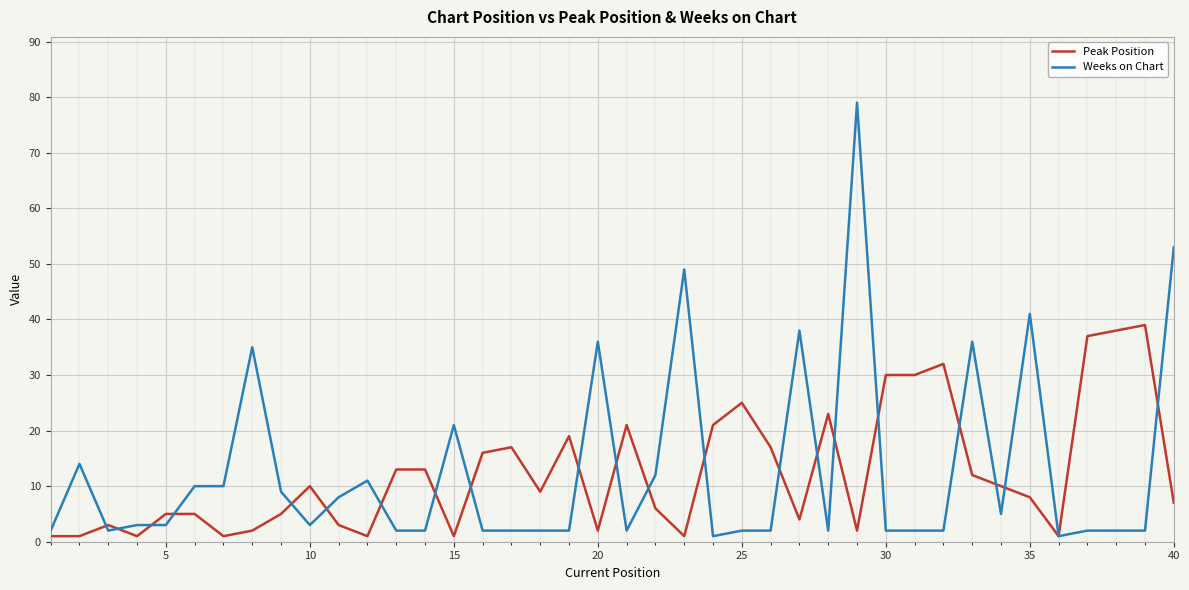

List the series in order of their peak value, highest first.

Weeks on Chart, Peak Position